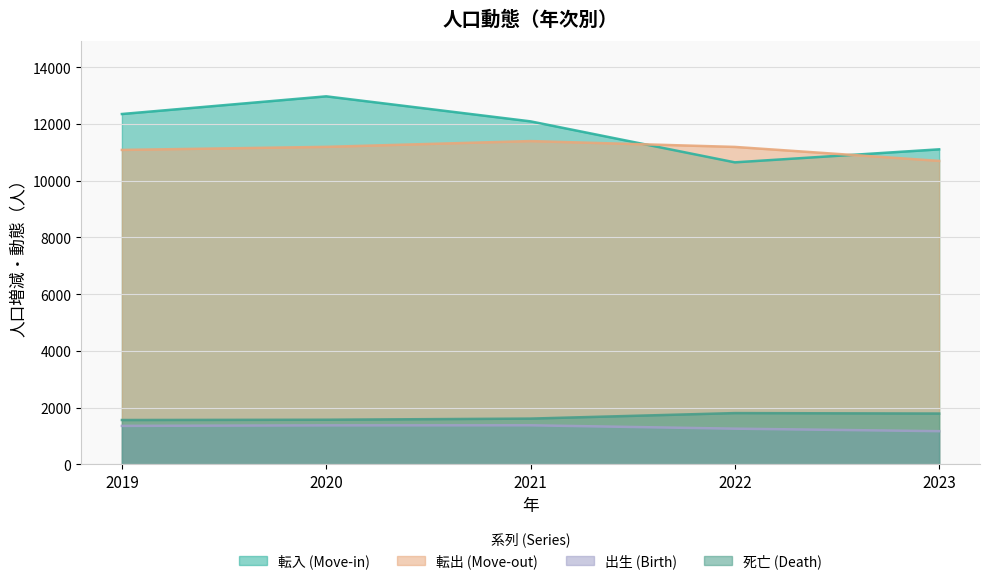

What are all the series names shown in the legend?

転入 (Move-in), 転出 (Move-out), 出生 (Birth), 死亡 (Death)